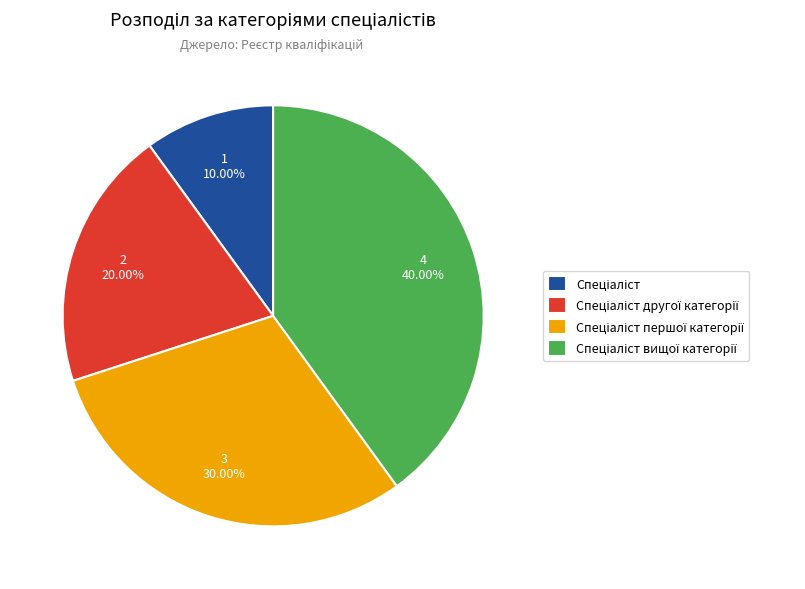

Does any single category account for the majority?

No